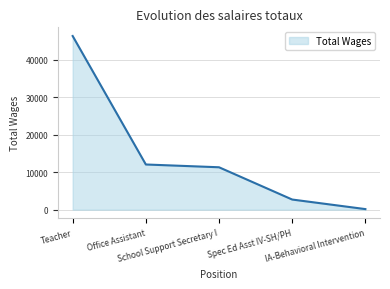

Rank the categories by value from highest to lowest.

Teacher, Office Assistant, School Support Secretary I, Spec Ed Asst IV-SH/PH, IA-Behavioral Intervention